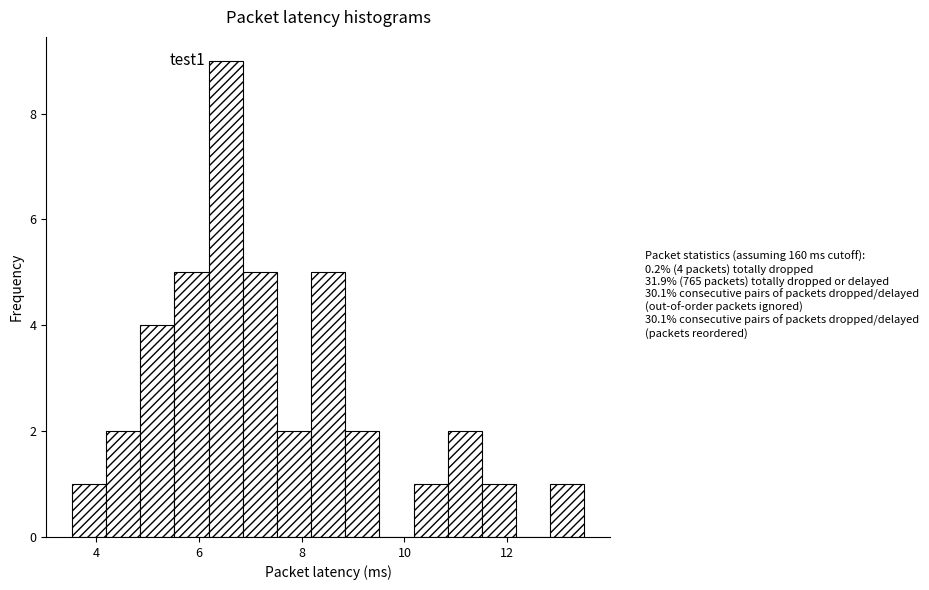

Read against the x-axis, roughly where is the centre of the tallest bar?

6.6